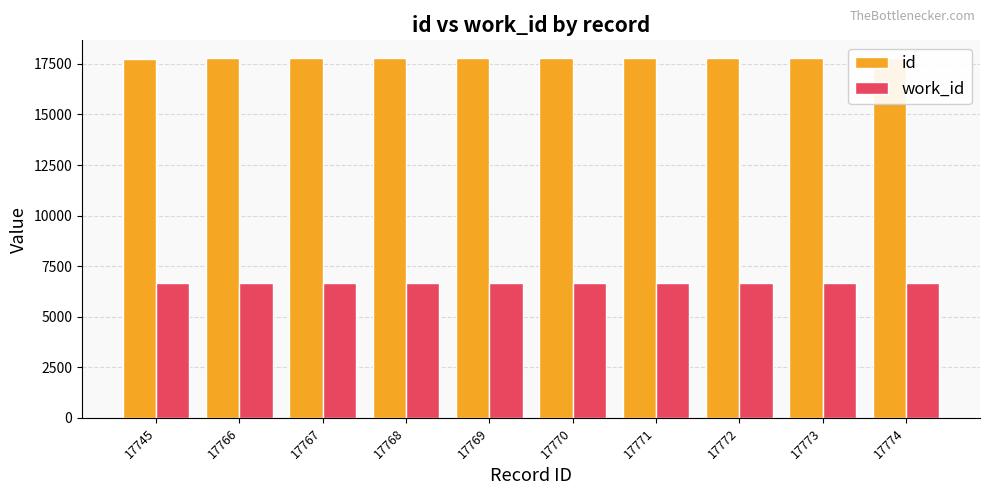

What is the value of the id bar at the 10th from the left?

17774